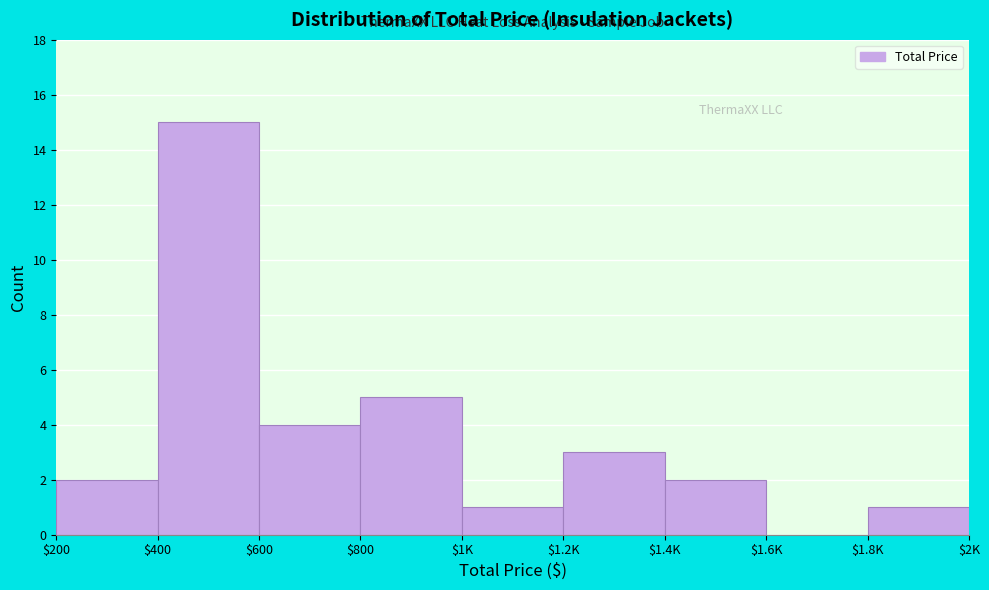

Which label corresponds to the largest value in the chart?

$400